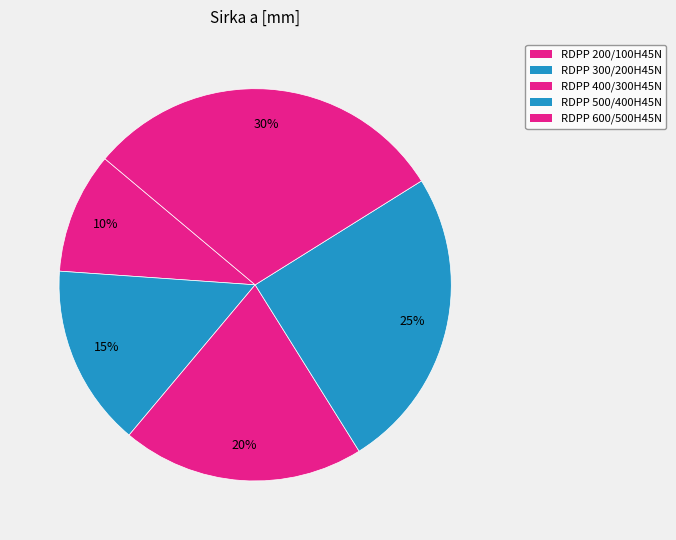

What is the ratio of the value at RDPP 400/300H45N to the value at RDPP 200/100H45N?

2.0